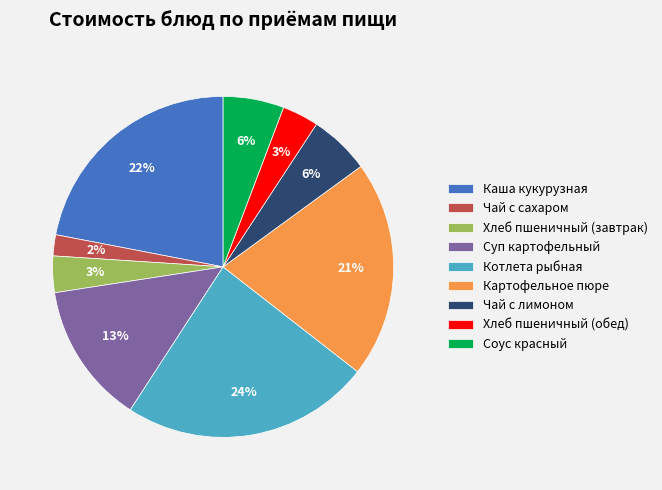

What is the largest slice in the pie chart?

Котлета рыбная